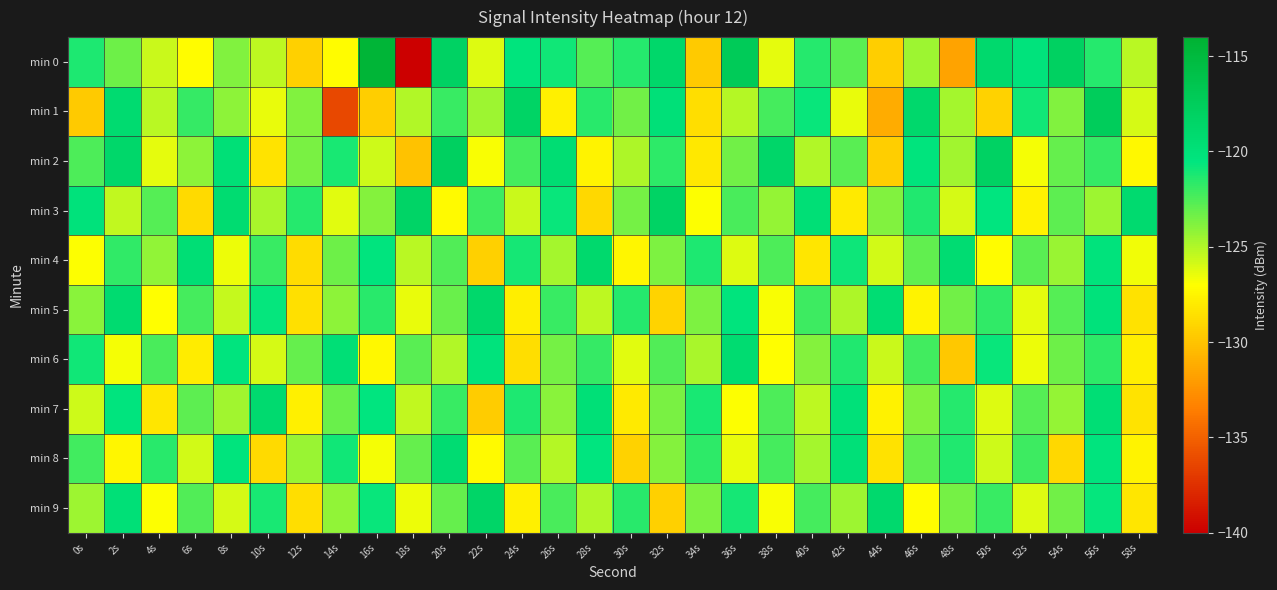

Reading right to left, transcribe all the data shown in this chart.

min 0: 58s=-125.2	56s=-121.5	54s=-118.1	52s=-120.3	50s=-119.0	48s=-131.6	46s=-124.5	44s=-129.5	42s=-122.8	40s=-121.4	38s=-126.3	36s=-117.2	34s=-129.7	32s=-118.8	30s=-121.4	28s=-122.7	26s=-121.0	24s=-120.3	22s=-126.1	20s=-118.1	18s=-140.4	16s=-114.4	14s=-127.1	12s=-129.4	10s=-125.4	8s=-123.8	6s=-127.2	4s=-125.6	2s=-123.3	0s=-121.2
min 1: 58s=-125.9	56s=-117.5	54s=-123.8	52s=-121.0	50s=-129.3	48s=-124.7	46s=-118.9	44s=-131.2	42s=-126.4	40s=-120.8	38s=-122.3	36s=-125.1	34s=-128.7	32s=-119.9	30s=-123.4	28s=-121.6	26s=-127.8	24s=-118.3	22s=-124.5	20s=-122.0	18s=-125.0	16s=-129.5	14s=-136.3	12s=-123.8	10s=-126.4	8s=-124.1	6s=-121.9	4s=-125.2	2s=-119.3	0s=-129.7
min 2: 58s=-127.4	56s=-121.9	54s=-123.1	52s=-126.7	50s=-118.1	48s=-124.6	46s=-120.3	44s=-129.5	42s=-122.8	40s=-125.0	38s=-118.6	36s=-123.4	34s=-128.2	32s=-121.7	30s=-124.9	28s=-127.6	26s=-119.5	24s=-122.3	22s=-126.8	20s=-117.9	18s=-130.1	16s=-125.7	14s=-121.2	12s=-123.6	10s=-128.4	8s=-119.8	6s=-124.1	4s=-126.3	2s=-118.7	0s=-122.5
min 3: 58s=-119.1	56s=-124.5	54s=-122.9	52s=-127.7	50s=-120.6	48s=-125.9	46s=-121.4	44s=-123.8	42s=-128.1	40s=-119.7	38s=-124.3	36s=-122.4	34s=-126.9	32s=-118.2	30s=-123.5	28s=-129.0	26s=-120.8	24s=-125.6	22s=-122.1	20s=-127.3	18s=-118.4	16s=-123.9	14s=-126.2	12s=-121.5	10s=-124.8	8s=-119.3	6s=-128.9	4s=-122.7	2s=-125.4	0s=-120.1
min 4: 58s=-126.6	56s=-120.2	54s=-124.4	52s=-122.8	50s=-127.2	48s=-119.4	46s=-123.0	44s=-125.8	42s=-120.9	40s=-128.3	38s=-122.5	36s=-126.1	34s=-121.3	32s=-123.7	30s=-127.5	28s=-119.0	26s=-124.7	24s=-121.1	22s=-129.4	20s=-122.6	18s=-125.2	16s=-120.4	14s=-123.3	12s=-128.8	10s=-122.0	8s=-126.5	6s=-119.6	4s=-124.2	2s=-121.8	0s=-127.0
min 5: 58s=-128.5	56s=-120.1	54s=-122.7	52s=-126.3	50s=-121.8	48s=-123.4	46s=-127.6	44s=-119.5	42s=-124.9	40s=-122.1	38s=-126.8	36s=-120.3	34s=-123.7	32s=-129.2	30s=-121.5	28s=-125.3	26s=-122.0	24s=-127.9	22s=-118.8	20s=-123.2	18s=-126.4	16s=-121.6	14s=-124.1	12s=-128.6	10s=-120.7	8s=-125.5	6s=-122.3	4s=-127.1	2s=-119.2	0s=-124.0
min 6: 58s=-127.9	56s=-121.7	54s=-123.3	52s=-126.5	50s=-120.8	48s=-129.8	46s=-122.2	44s=-125.6	42s=-121.4	40s=-123.9	38s=-127.1	36s=-119.3	34s=-124.8	32s=-122.6	30s=-126.2	28s=-121.9	26s=-123.5	24s=-128.7	22s=-120.2	20s=-125.0	18s=-122.8	16s=-127.4	14s=-119.7	12s=-123.1	10s=-125.9	8s=-120.5	6s=-128.0	4s=-122.4	2s=-126.7	0s=-121.0
min 7: 58s=-128.4	56s=-119.6	54s=-124.3	52s=-122.7	50s=-126.1	48s=-121.5	46s=-123.8	44s=-127.7	42s=-120.0	40s=-125.3	38s=-122.5	36s=-126.9	34s=-121.2	32s=-123.6	30s=-128.1	28s=-119.8	26s=-124.0	24s=-121.3	22s=-129.6	20s=-122.0	18s=-125.4	16s=-120.6	14s=-123.2	12s=-127.8	10s=-119.1	8s=-124.6	6s=-122.9	4s=-128.3	2s=-120.4	0s=-125.7
min 8: 58s=-127.6	56s=-120.5	54s=-129.0	52s=-122.1	50s=-125.7	48s=-121.4	46s=-123.0	44s=-128.5	42s=-119.9	40s=-124.7	38s=-122.3	36s=-126.4	34s=-121.7	32s=-123.9	30s=-129.3	28s=-120.6	26s=-125.1	24s=-122.8	22s=-127.3	20s=-119.4	18s=-123.1	16s=-126.7	14s=-121.0	12s=-124.4	10s=-128.9	8s=-120.3	6s=-125.8	4s=-121.6	2s=-127.5	0s=-122.2
min 9: 58s=-128.3	56s=-120.7	54s=-123.4	52s=-126.1	50s=-122.0	48s=-123.5	46s=-127.2	44s=-119.0	42s=-124.5	40s=-122.3	38s=-126.8	36s=-121.1	34s=-123.7	32s=-129.4	30s=-121.6	28s=-125.0	26s=-122.4	24s=-127.8	22s=-118.5	20s=-123.1	18s=-126.5	16s=-120.8	14s=-124.2	12s=-128.7	10s=-121.2	8s=-125.9	6s=-122.6	4s=-127.0	2s=-119.8	0s=-124.5